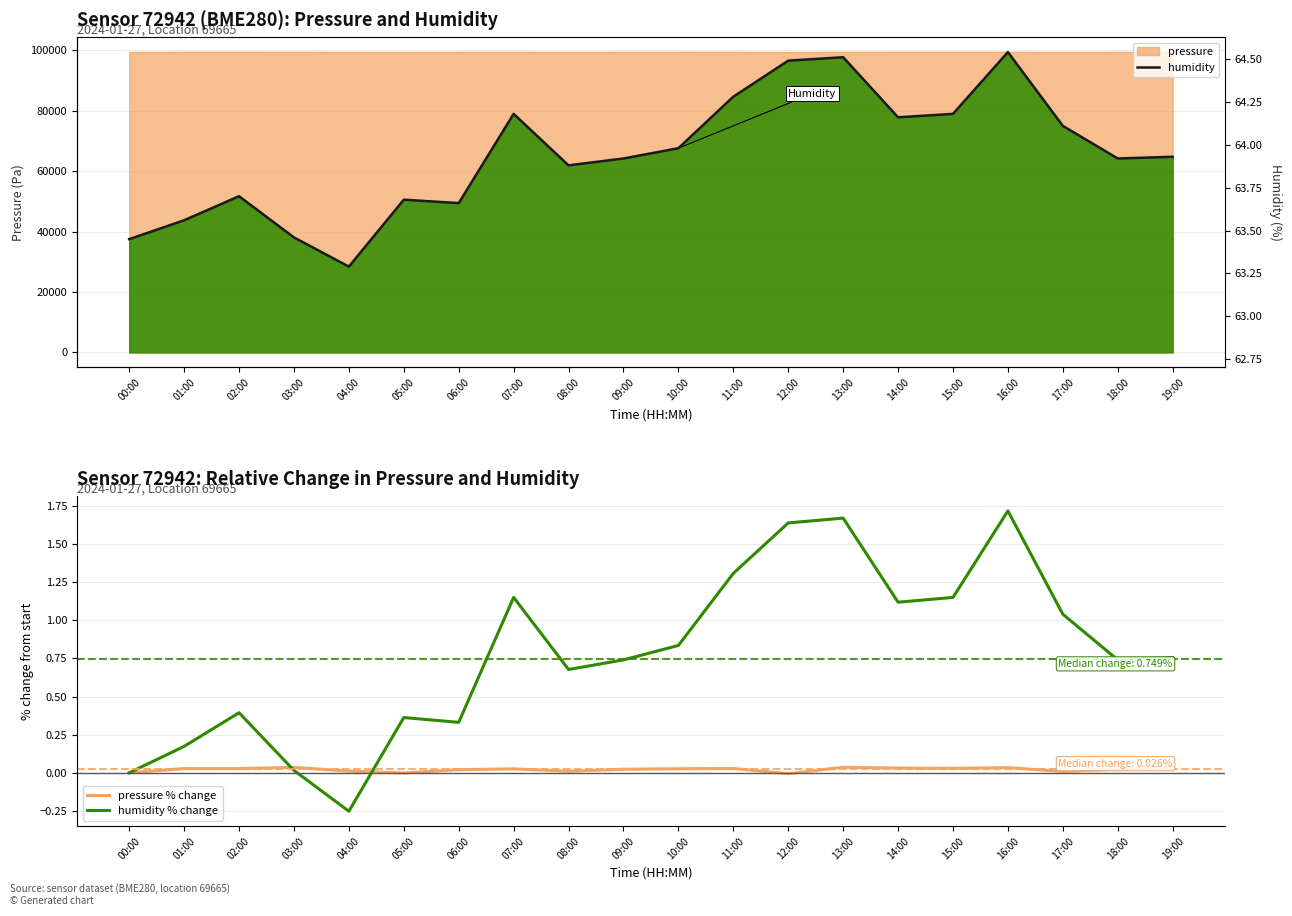

What position from the right is 16:00?

4